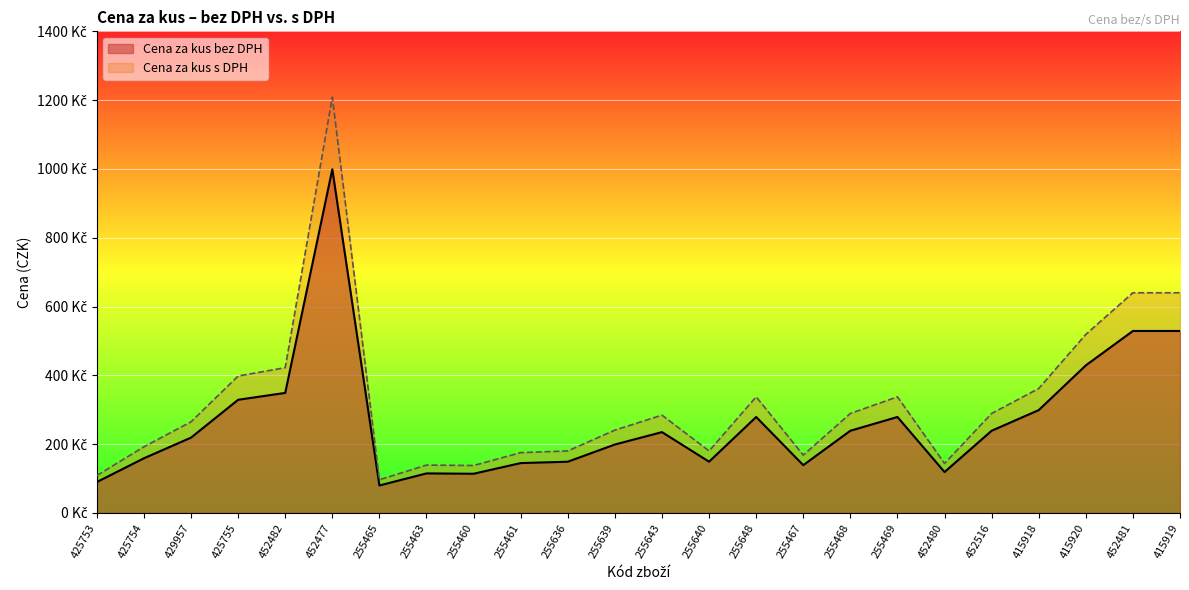

The value of Cena za kus bez DPH at 255461 is 61.0. True or false?

False